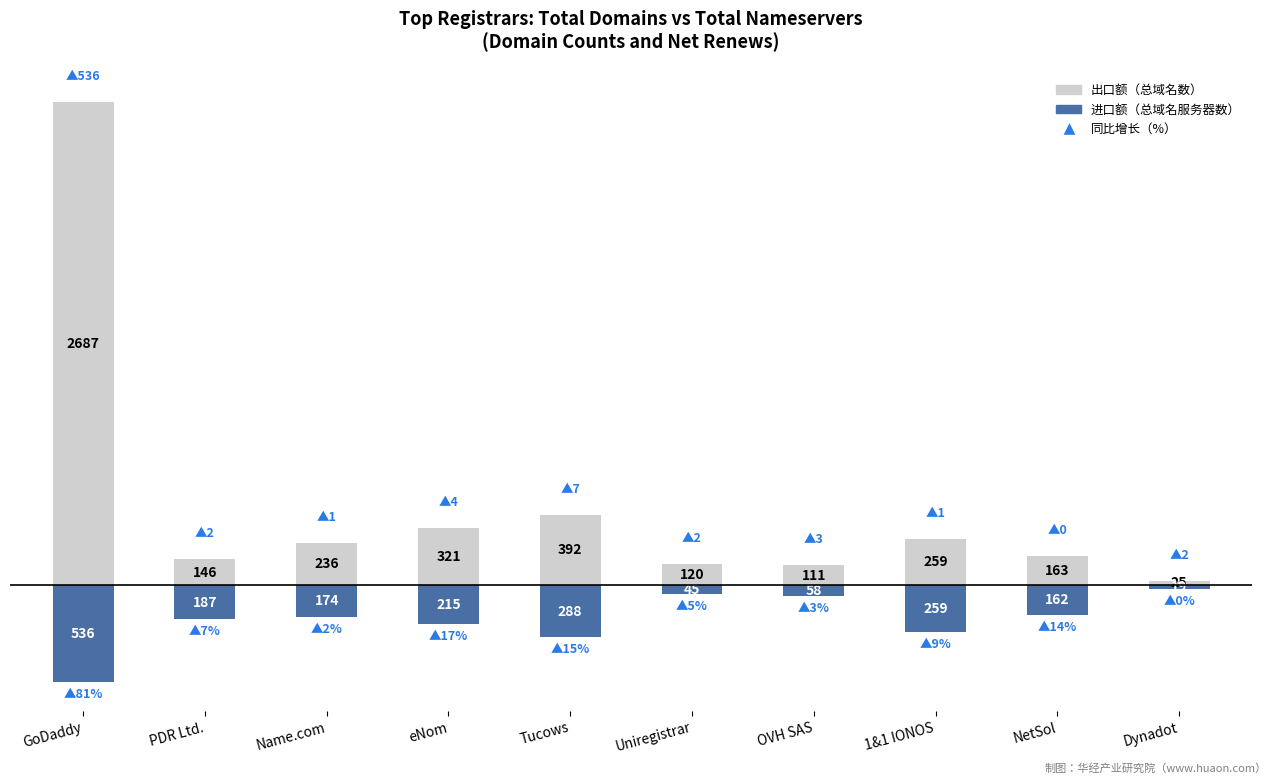

How many bars are there in total?

20